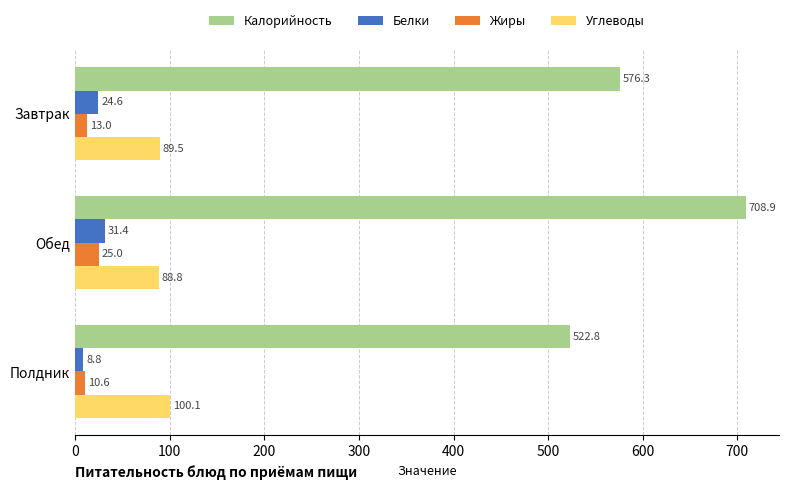

What is the difference between the maximum and second lowest values in the Жиры series?

11.9